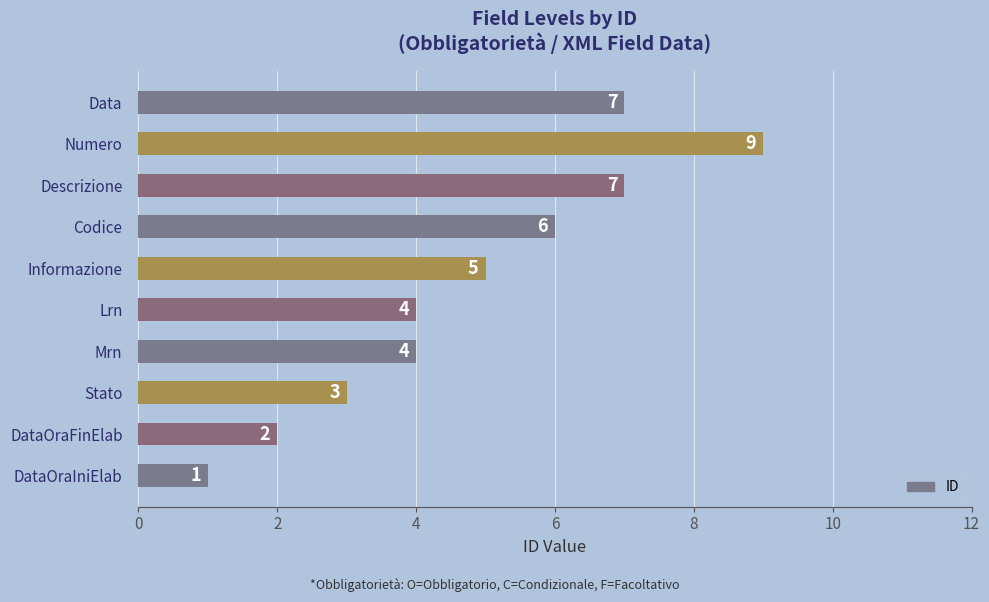

True or false: the data shows 3 at Descrizione.

False